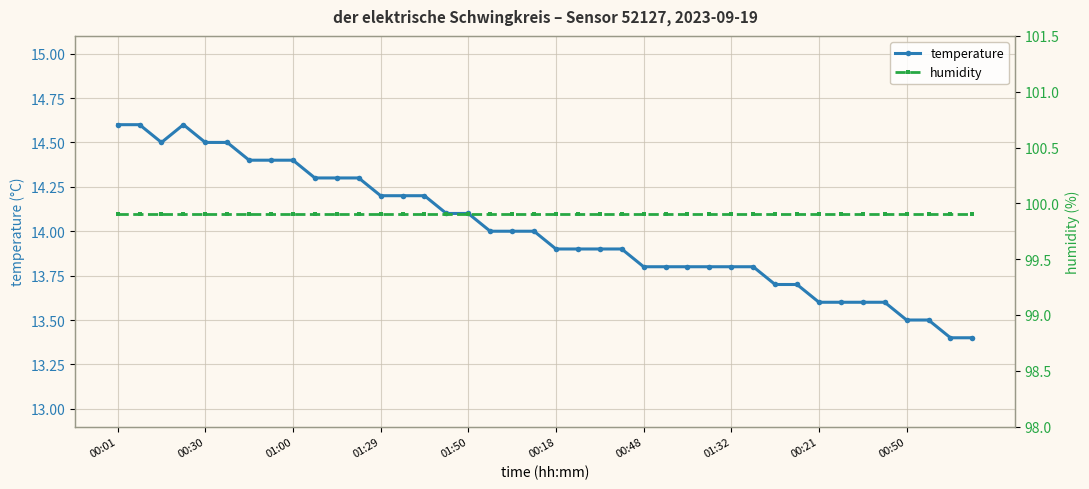

The value of temperature at 27 is 8.5. True or false?

False